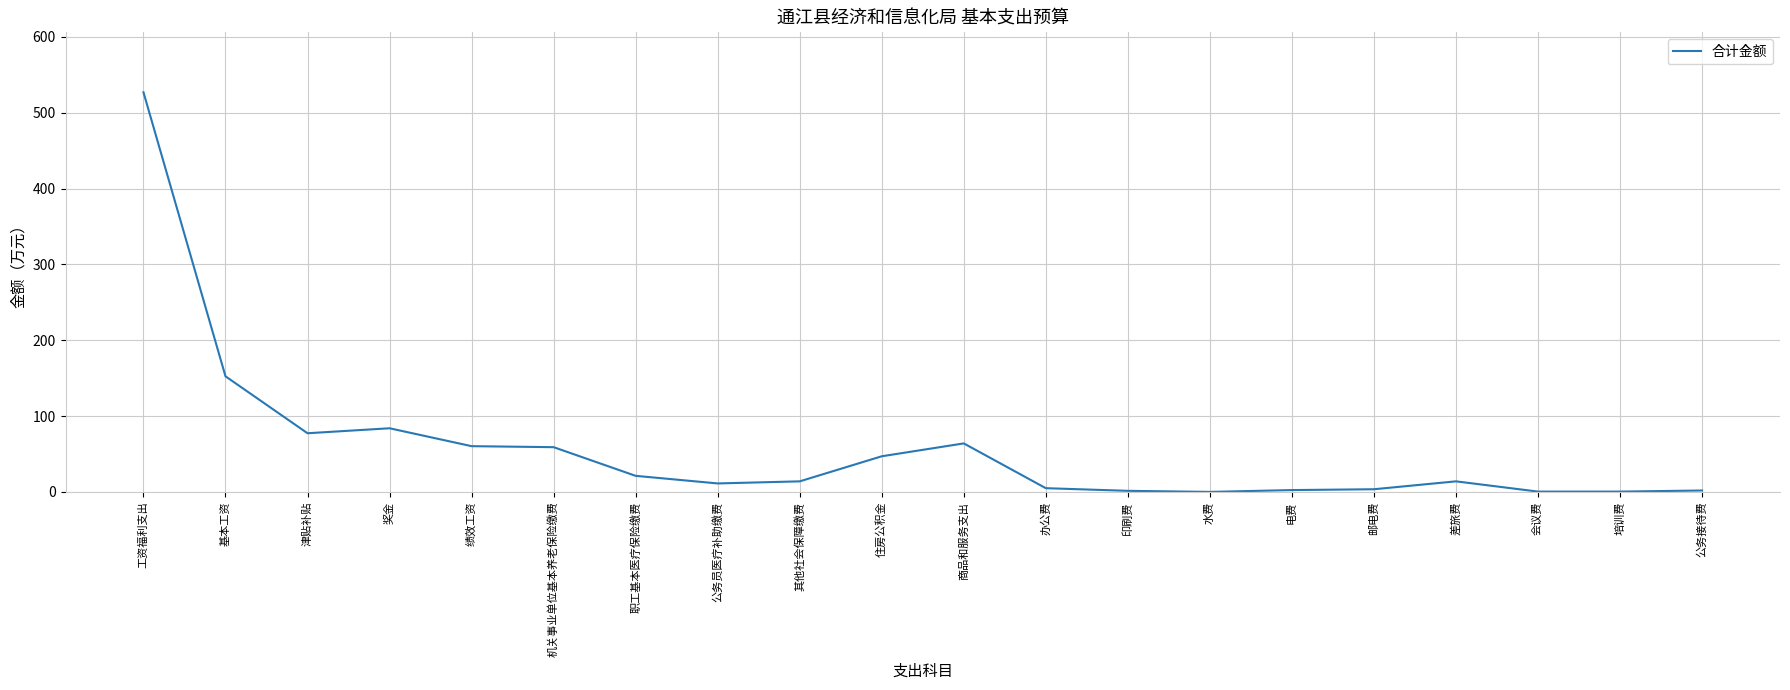

Where is the first local maximum?

奖金